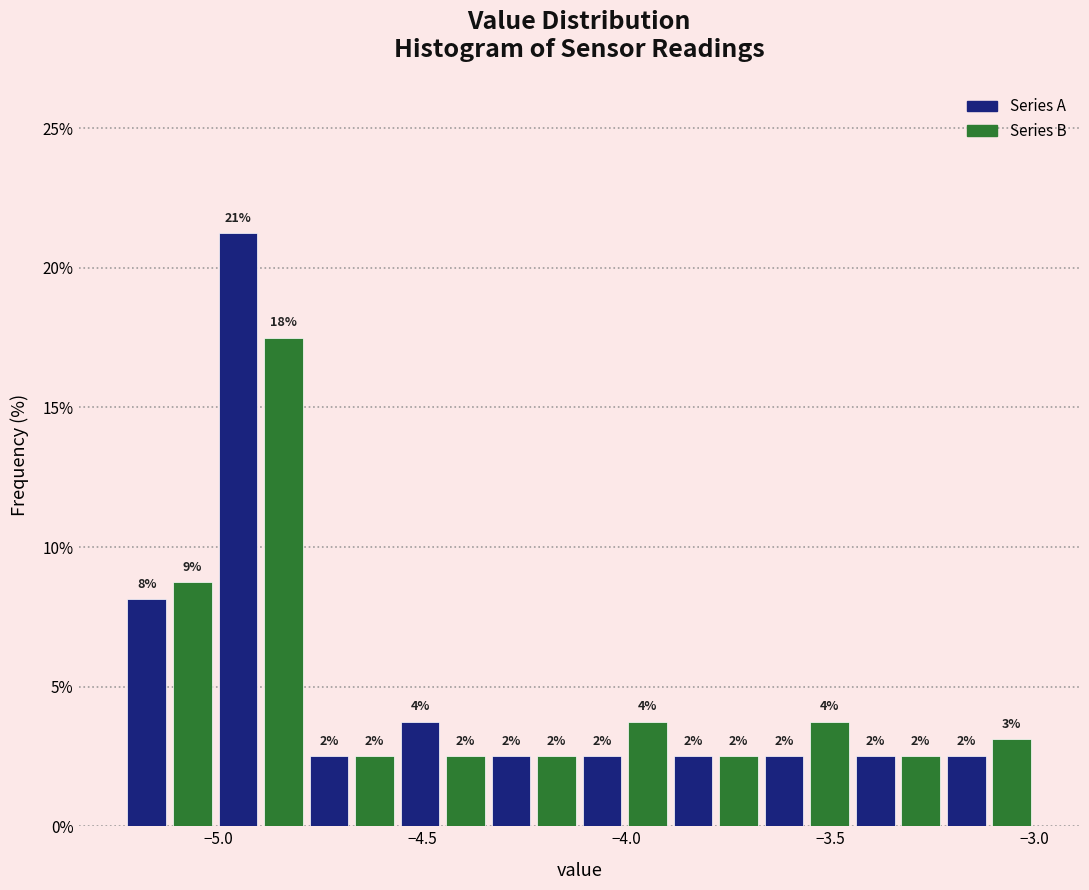

Around what value on the x-axis is the tallest bar? Give the approximate position of its centre, as read against the axis.

-4.95